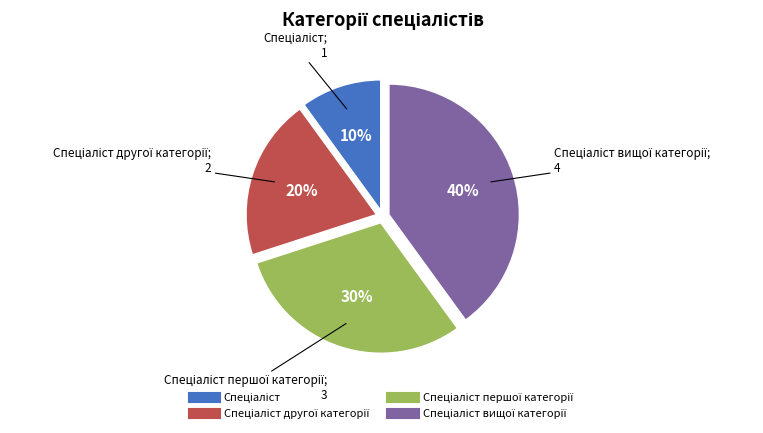

Does any single category account for the majority?

No